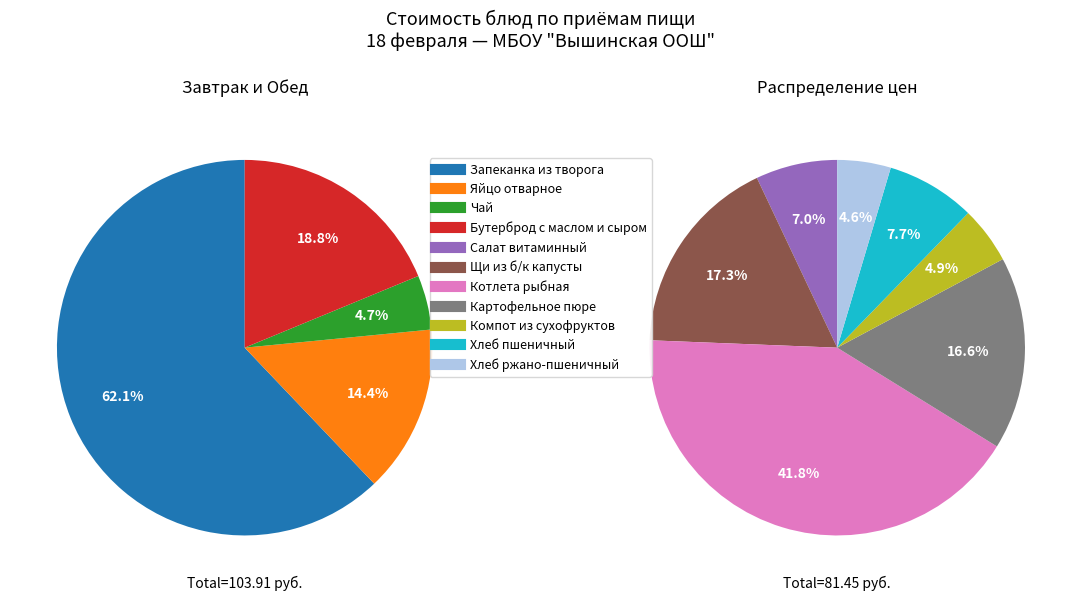

Is the sum of Бутерброд с маслом и сыром and Чай greater than half?

No